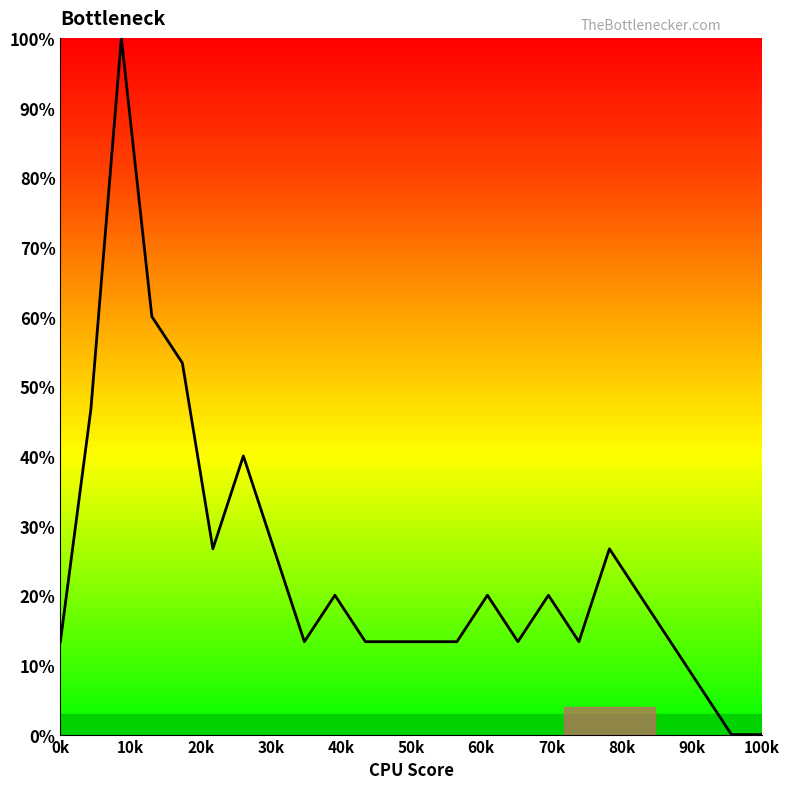

What is the maximum value shown in the chart?

100.0